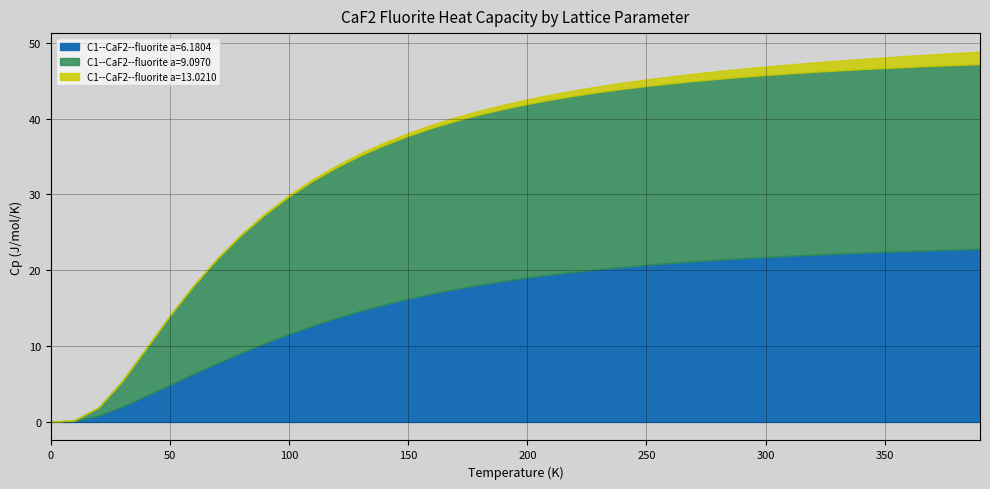

What is the label of the 4th point from the left?

30.0